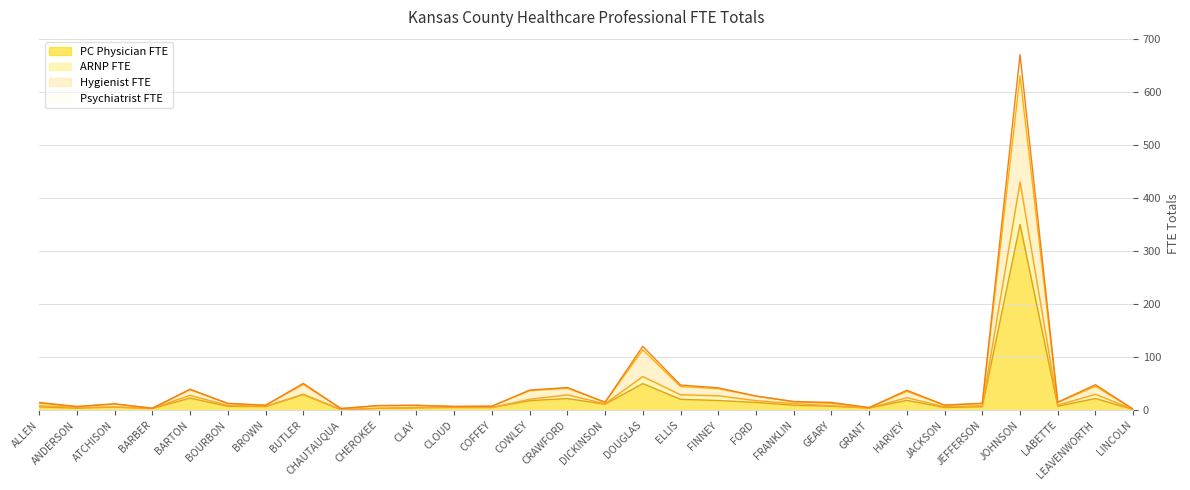

Reading left to right, what are all the values shown in this chart?

PC Physician FTE: 6.1	3.8	5.9	3.0	22.8	7.3	6.6	29.3	1.0	3.5	4.3	5.0	5.0	18.0	21.9	11.2	50.1	20.4	18.2	14.6	9.3	7.4	4.0	18.5	5.0	6.5	350.0	7.5	22.0	1.2
ARNP FTE: 8.4	5.3	5.9	3.7	28.0	8.9	7.2	30.0	1.3	3.5	5.4	5.7	5.0	20.5	28.9	12.1	63.5	29.0	27.2	18.0	12.5	8.4	4.0	23.5	6.5	8.5	430.0	9.5	30.0	1.3
Hygienist FTE: 13.1	6.8	11.8	3.7	38.5	12.7	9.0	48.6	3.0	8.3	9.2	6.7	7.4	36.8	41.4	14.9	113.8	44.6	40.5	26.6	15.8	12.8	4.8	35.5	9.5	12.5	630.0	14.5	45.0	1.8
Psychiatrist FTE: 14.5	6.8	11.8	3.7	39.5	12.7	9.2	50.5	3.0	8.8	9.2	7.2	7.4	37.8	42.7	14.9	120.2	47.4	42.1	26.6	16.3	14.6	4.8	37.5	9.5	13.0	670.0	15.0	48.0	1.8